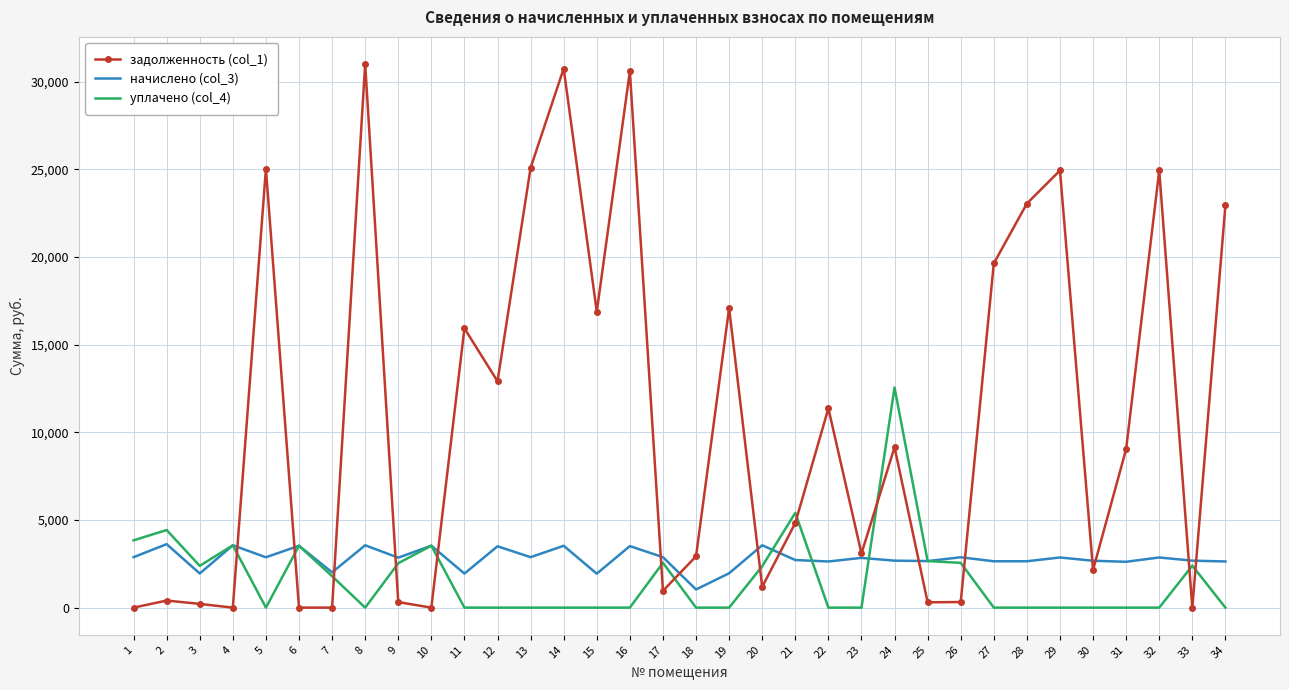

What is the sum of all уплачено (col_4) values?

56066.1